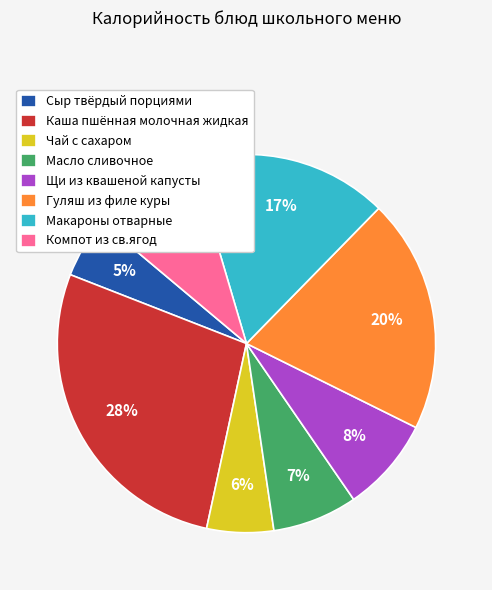

Which category has the smallest portion of the pie?

Сыр твёрдый порциями